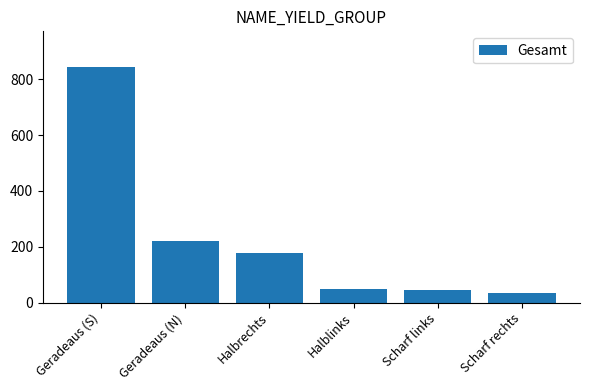

What is the difference between the second highest and second lowest values?

177